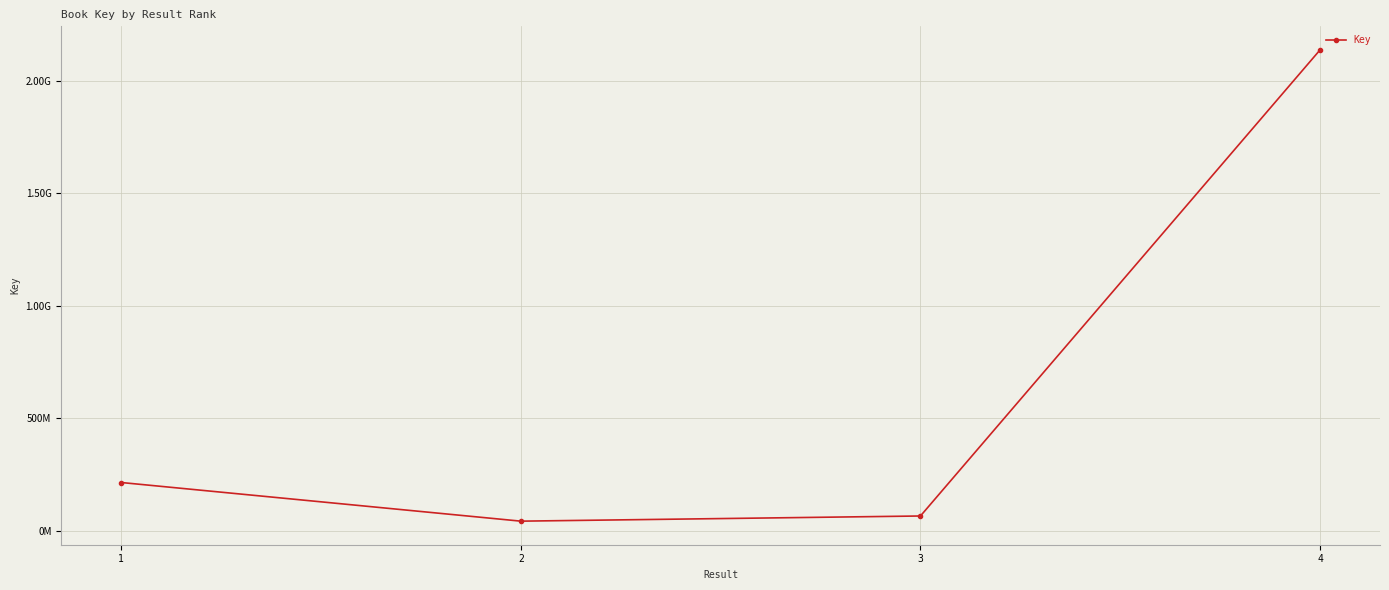

Reading left to right, extract all data points from this chart.

213960414	42095474	65087910	2137654488